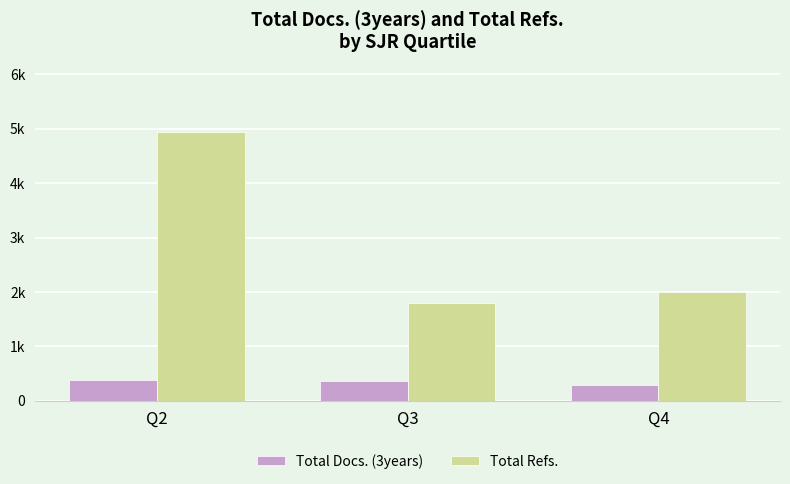

Reading right to left, transcribe all the data shown in this chart.

Total Docs. (3years): 297	360	387
Total Refs.: 2009	1796	4946